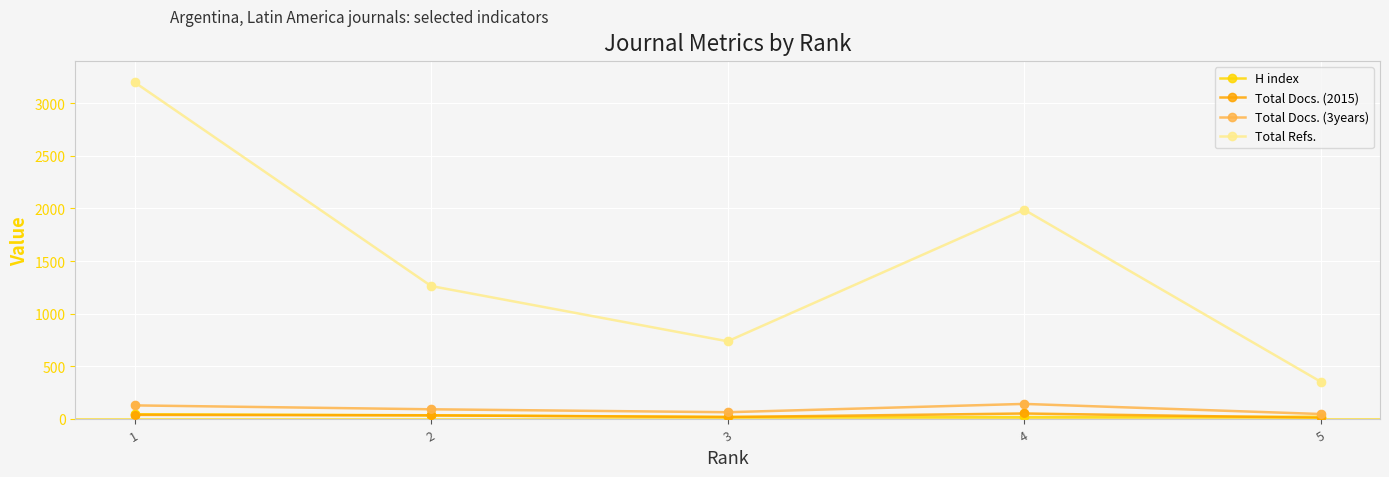

What is the total value across all series at 5?

433